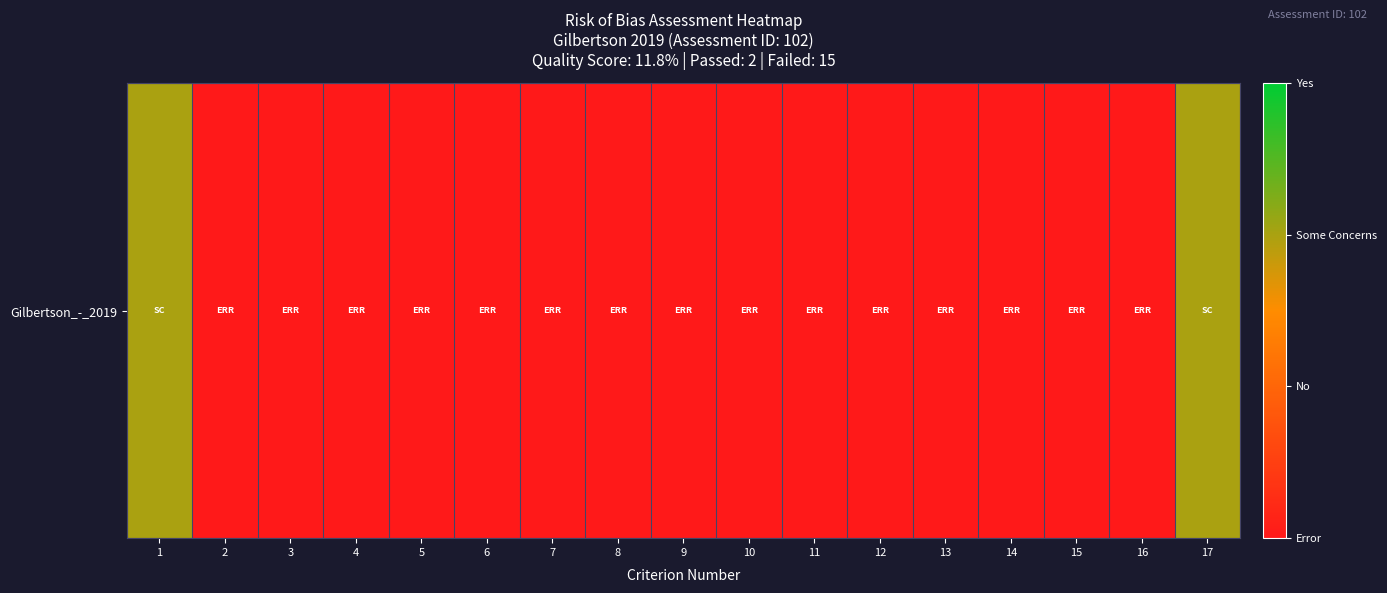

Reading right to left, what are all the values shown in this chart?

17=1	16=-1	15=-1	14=-1	13=-1	12=-1	11=-1	10=-1	9=-1	8=-1	7=-1	6=-1	5=-1	4=-1	3=-1	2=-1	1=1